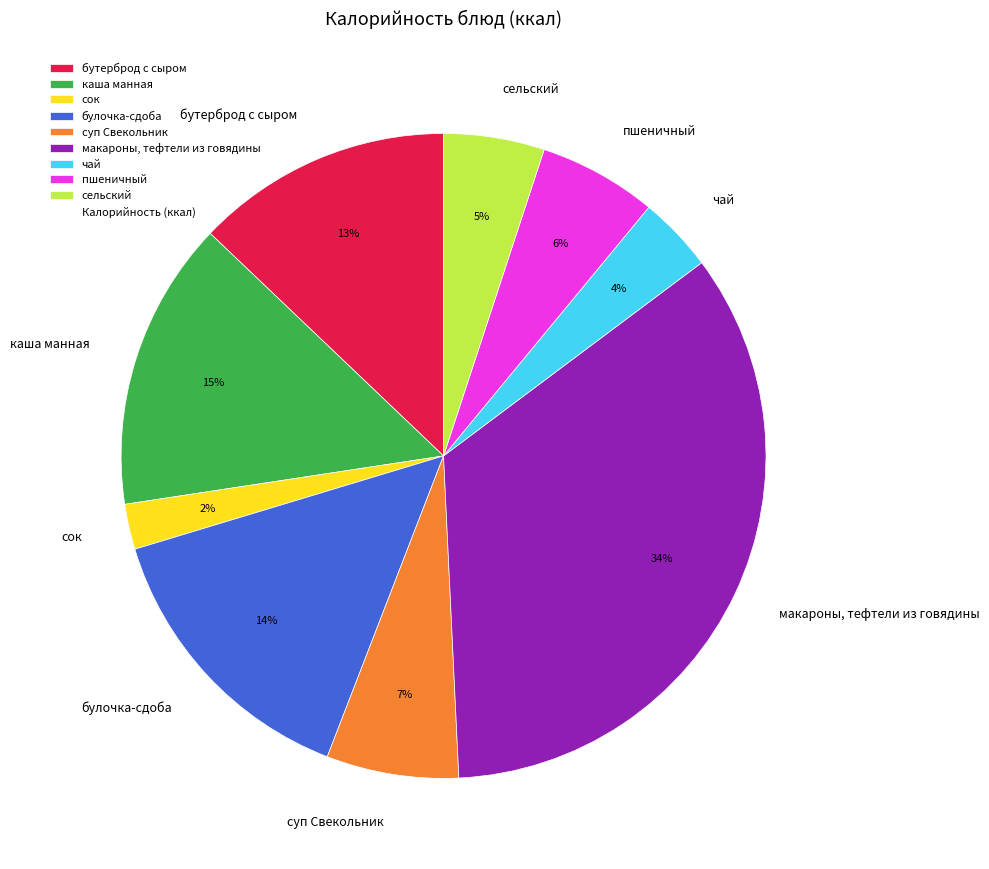

What percentage is the чай slice, to the nearest percent?

4%